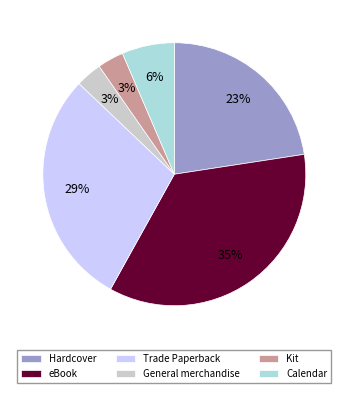

Which category has the biggest portion of the pie?

eBook